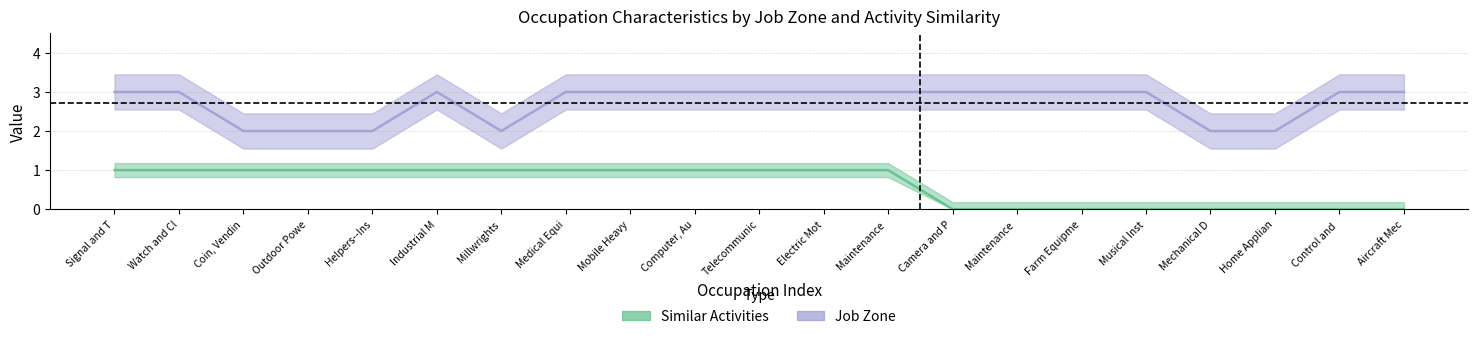

The value of Similar Activities at Maintenance is -1. True or false?

False